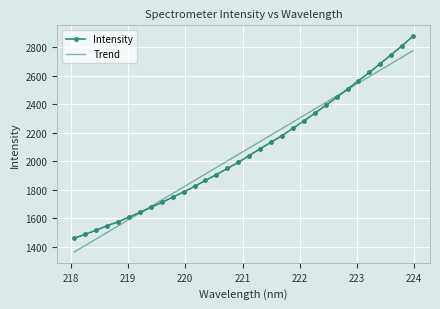

What is the maximum value for Intensity?

2877.7